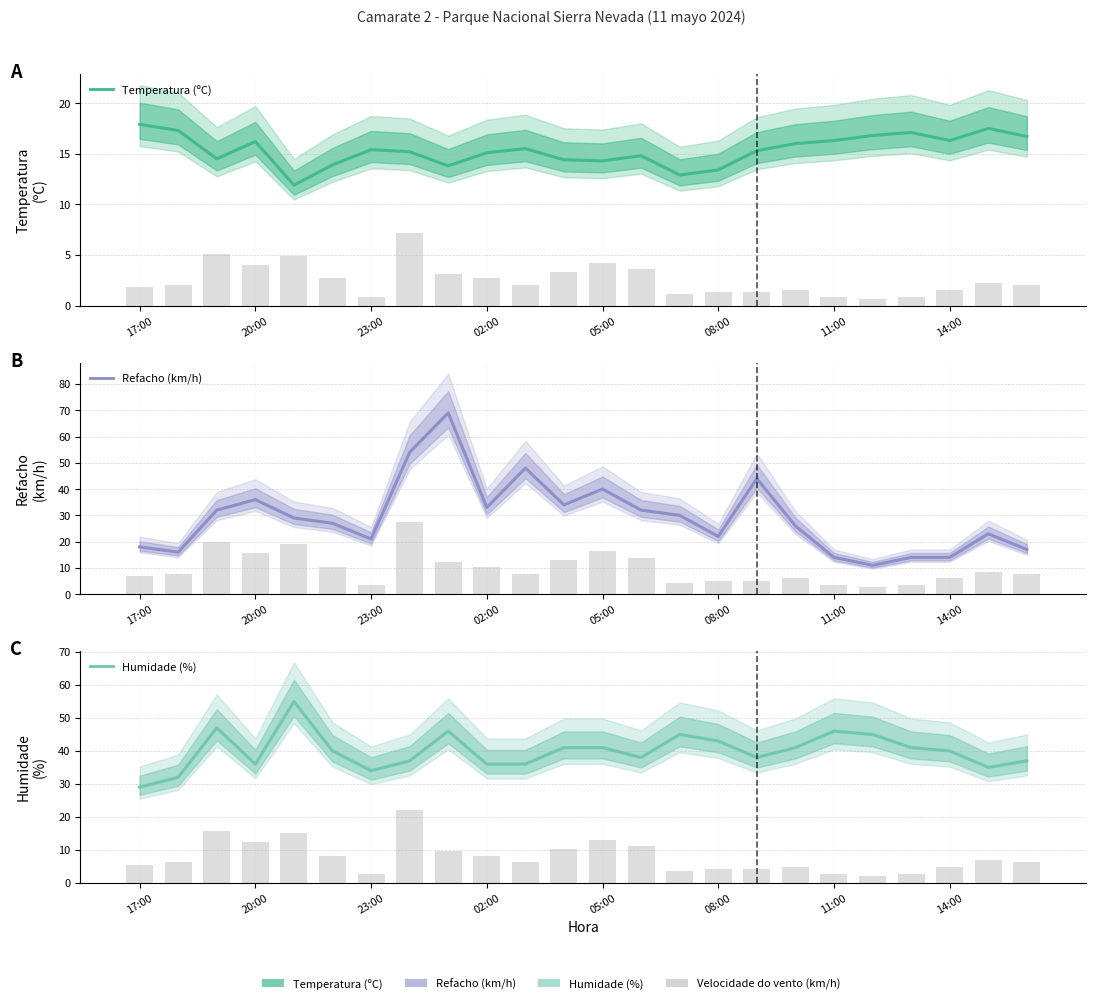

Which series has the largest total across all categories?

Humidade (%)